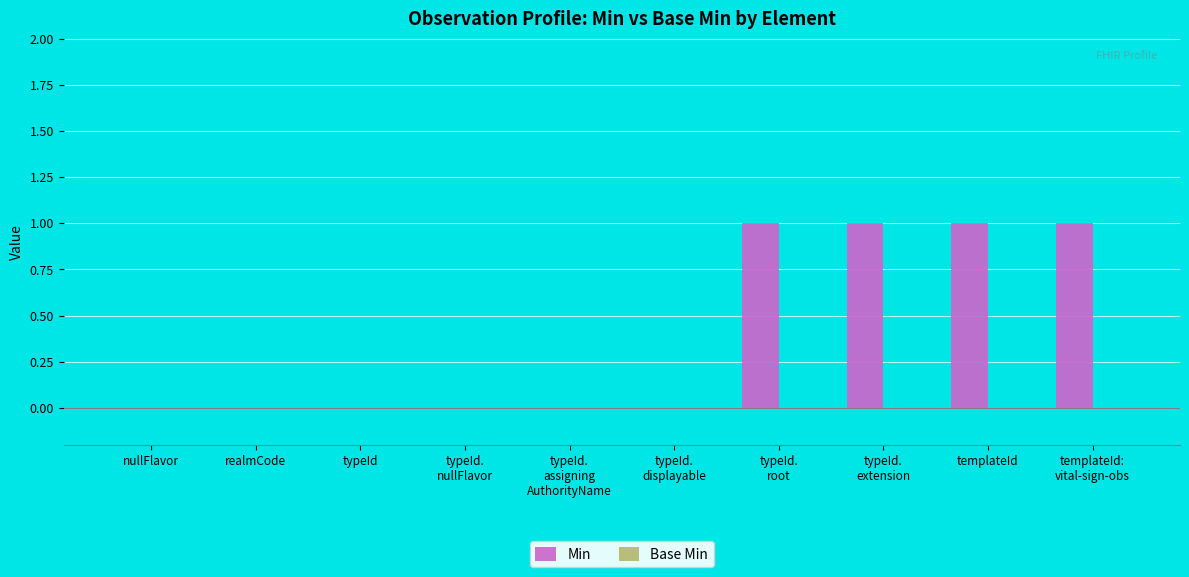

What is the sum of all values?

4